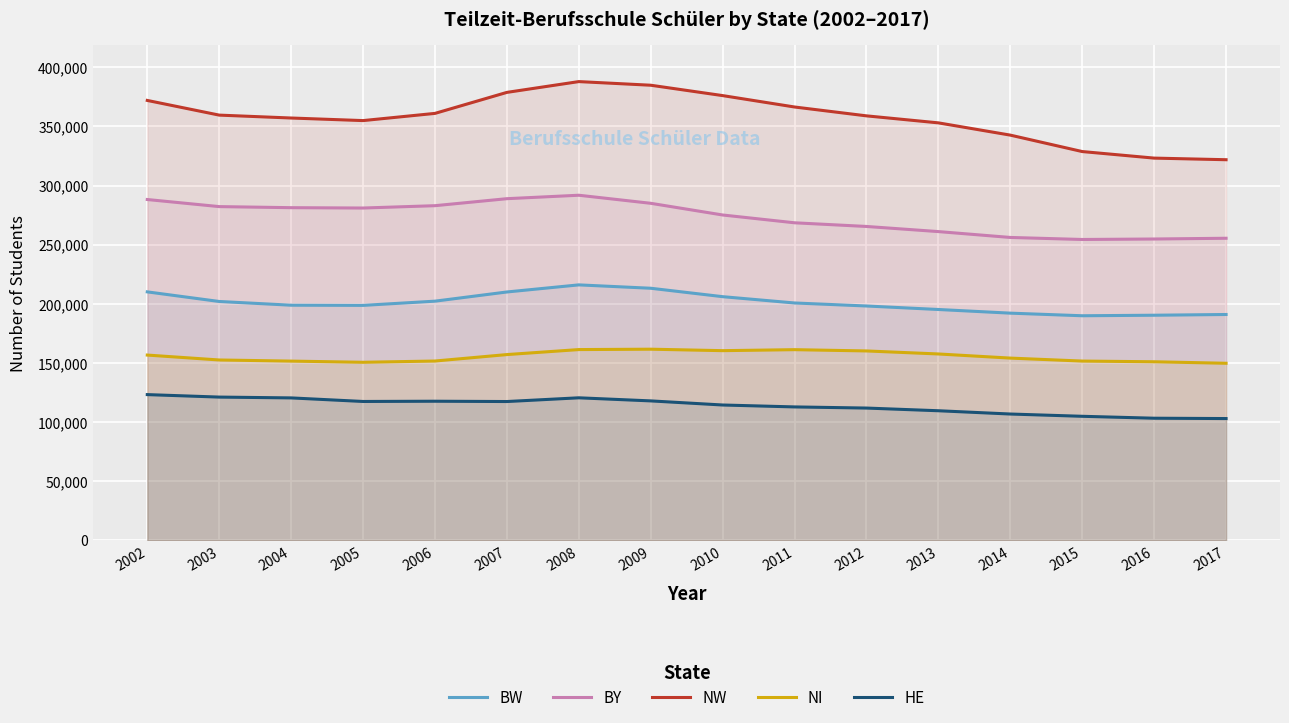

Does the chart display data point markers on the line(s)?

No